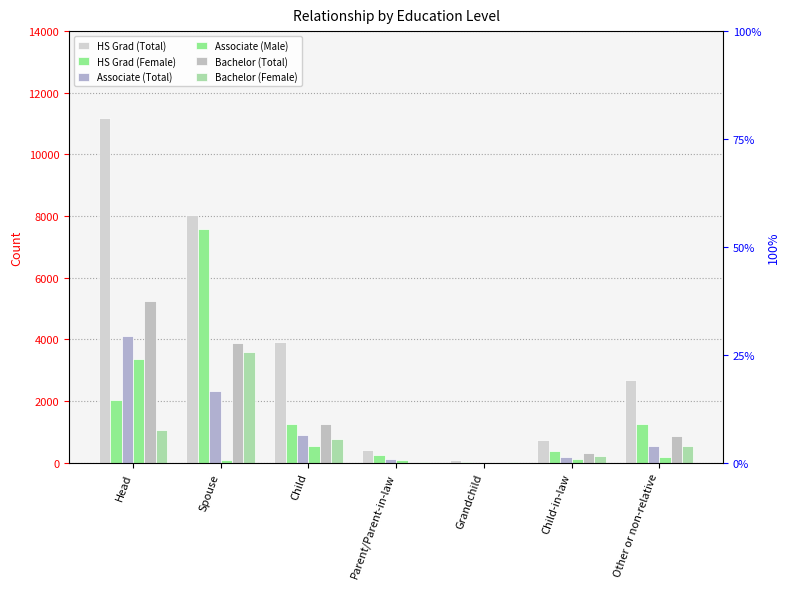

Which series has the largest range (max minus min)?

HS Grad (Total)